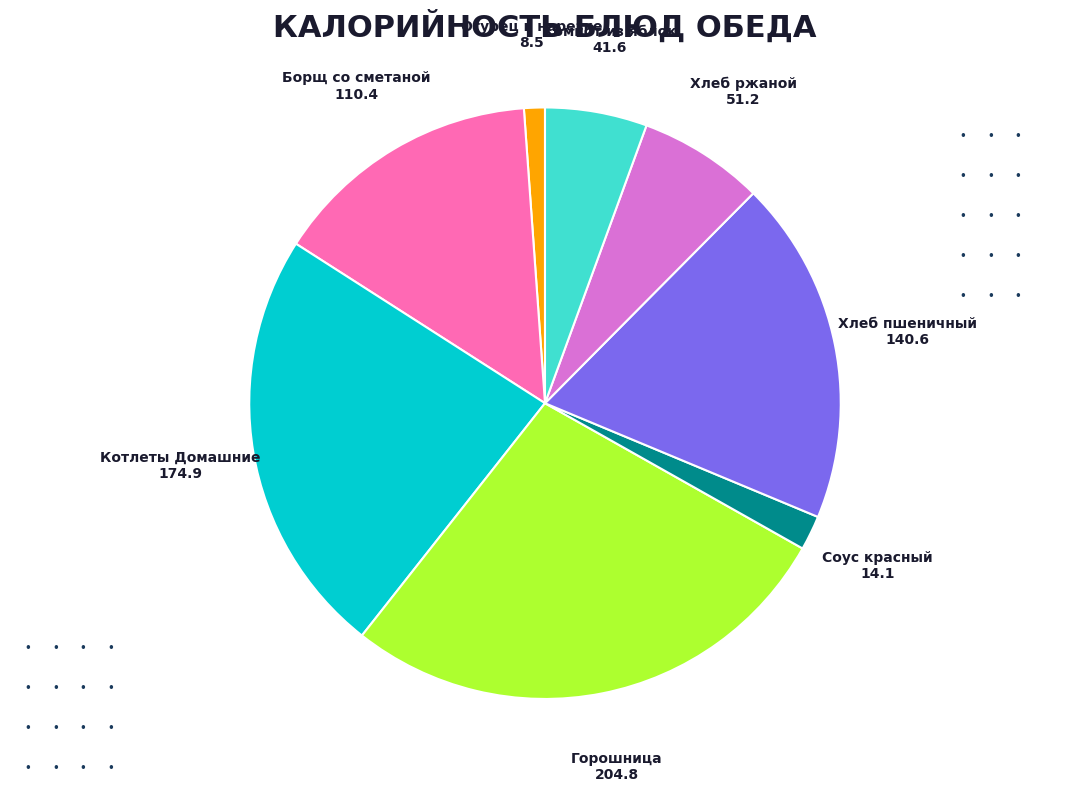

Is there a majority slice in this chart?

No